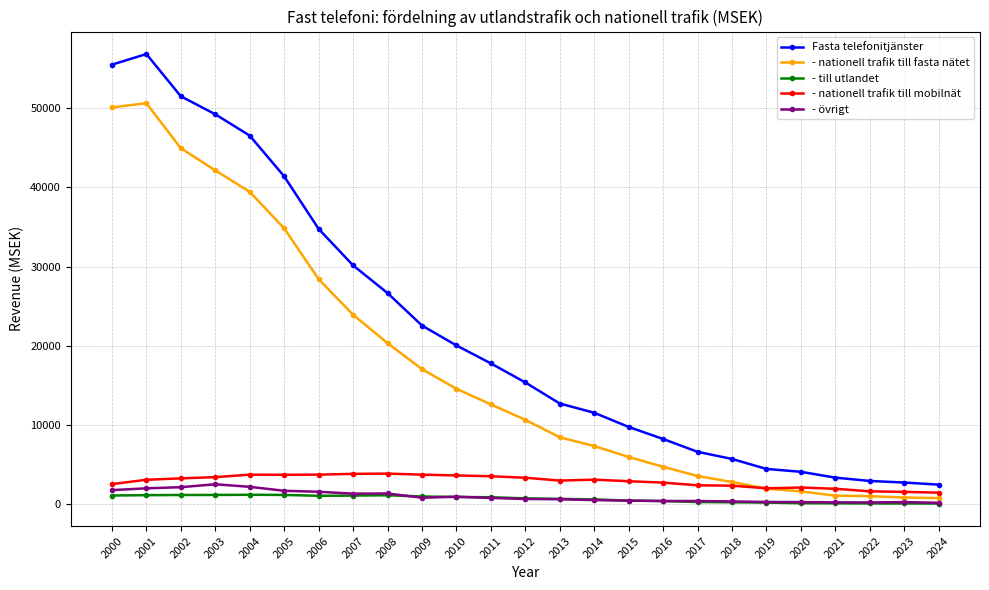

Is this an area chart (filled region under the line)?

No